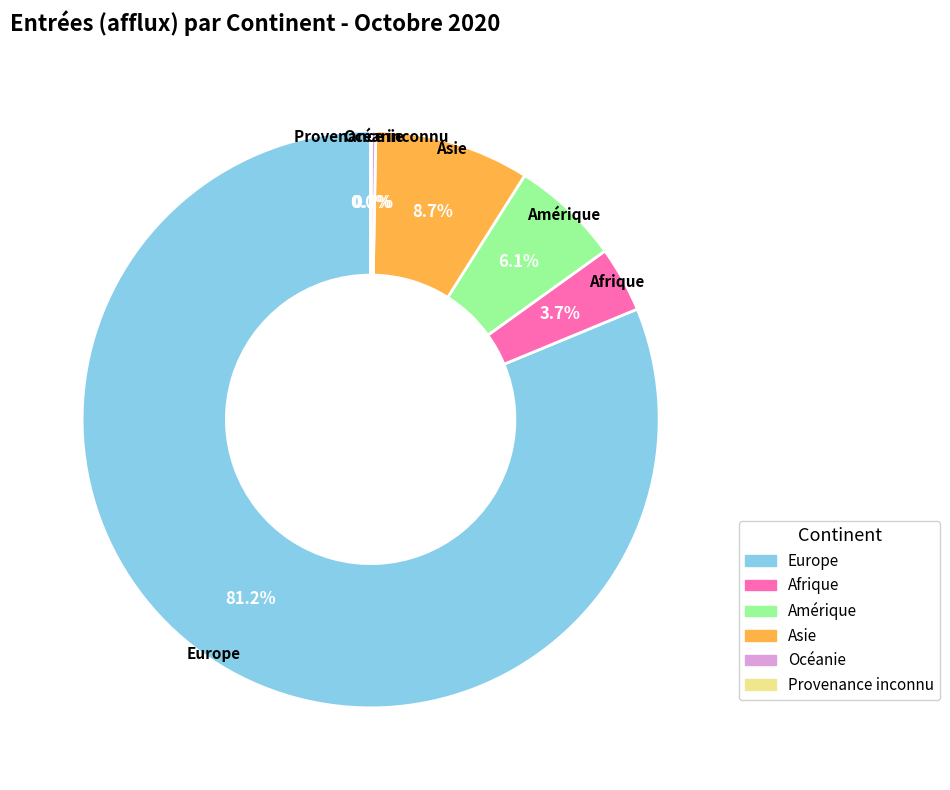

What is the largest slice in the pie chart?

Europe